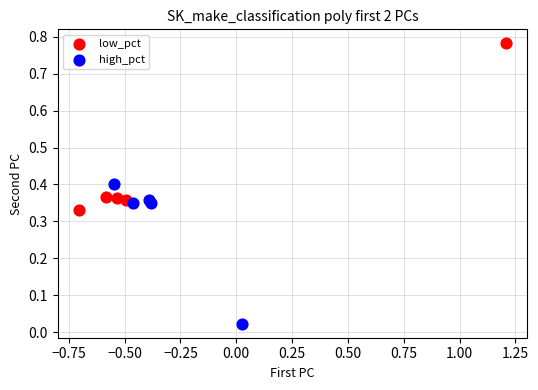

Which series reaches the maximum Y coordinate?

low_pct